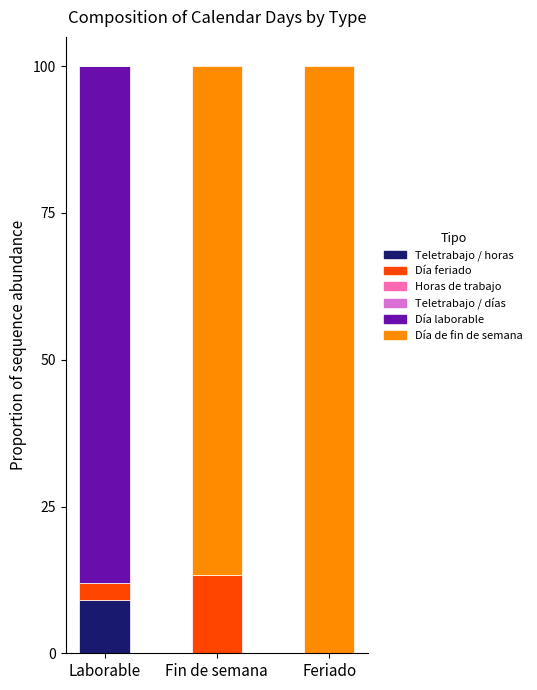

Is it true that Teletrabajo / horas equals 4.1 at Laborable?

False